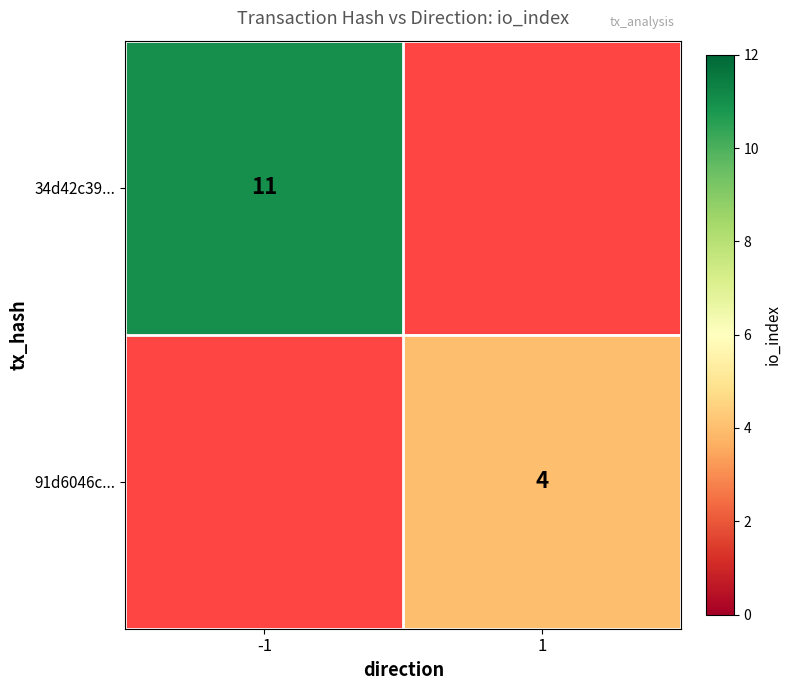

The 34d42c39... series shows 17 at -1. True or false?

False